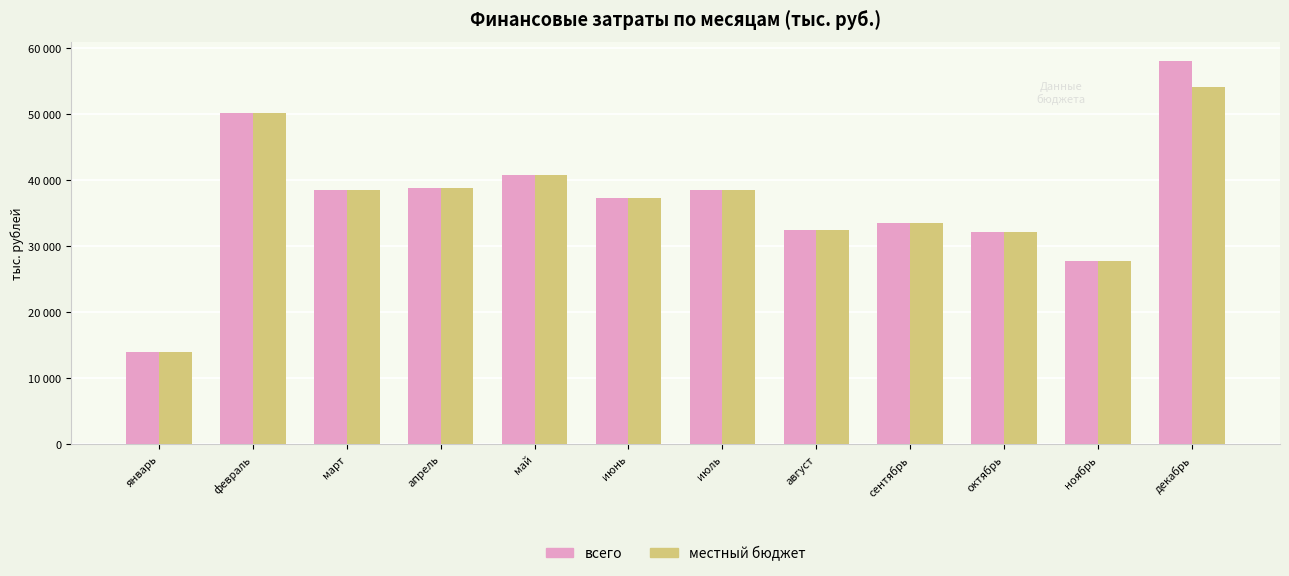

Reading left to right, what are all the values shown in this chart?

всего: 13982.0	50127.9	38495.9	38761.9	40816.2	37287.1	38519.6	32506.7	33491.0	32142.3	27812.6	58062.9
местный бюджет: 13982.0	50127.9	38495.9	38761.9	40816.2	37287.1	38519.6	32506.7	33491.0	32142.3	27812.6	54073.9